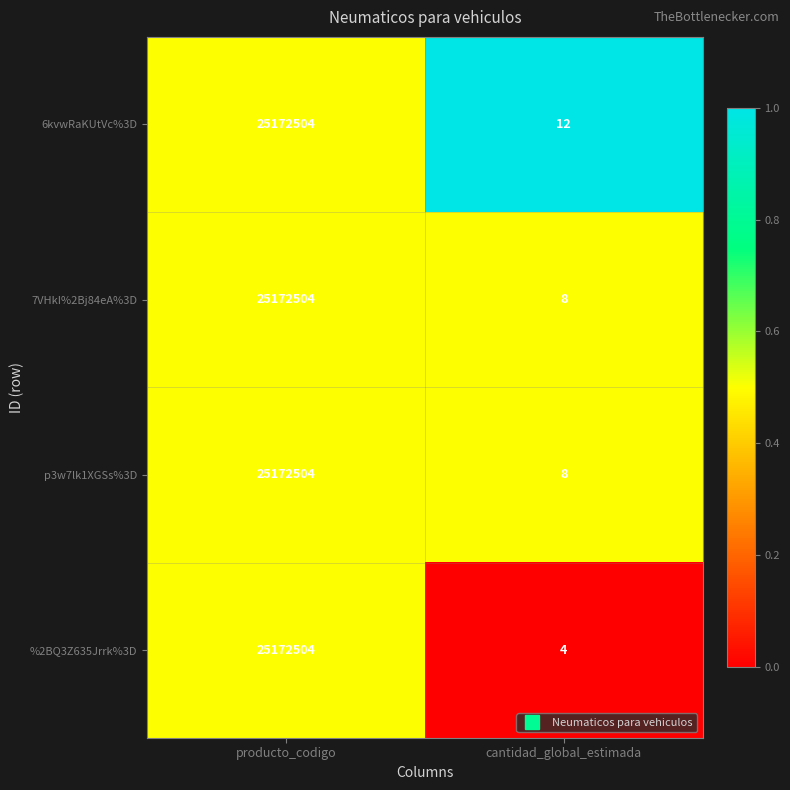

What is the minimum value shown in the chart?

4